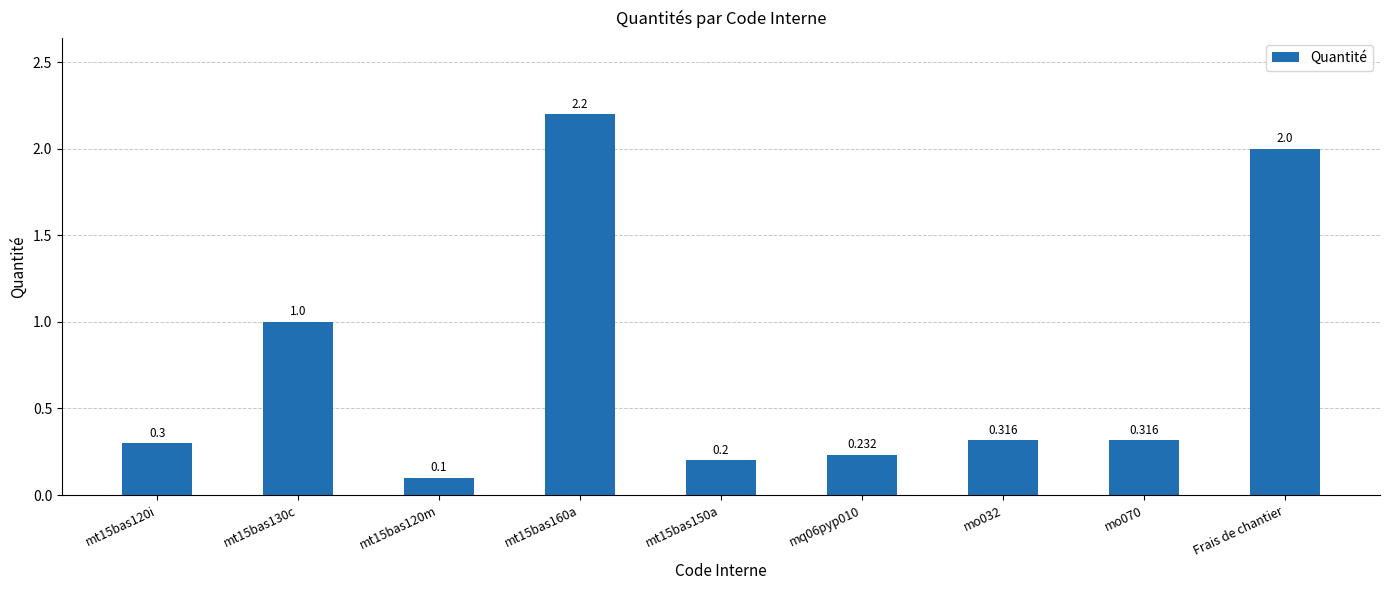

Does the chart contain stacked bars?

No